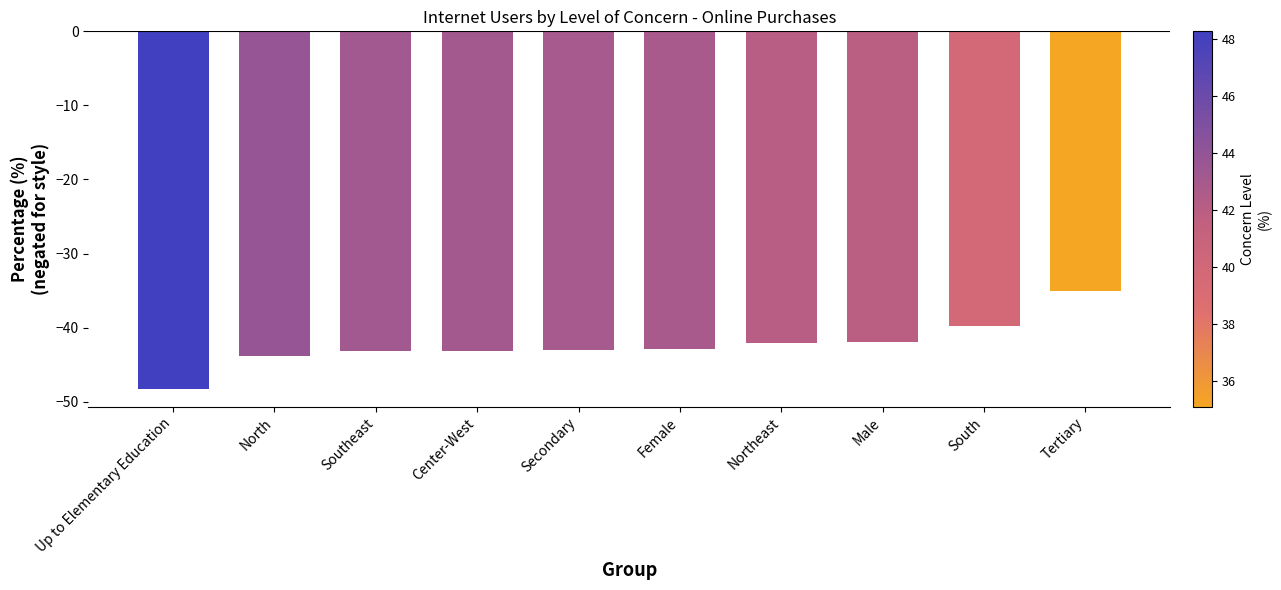

What is the sum of the values at Center-West and North?

-87.0